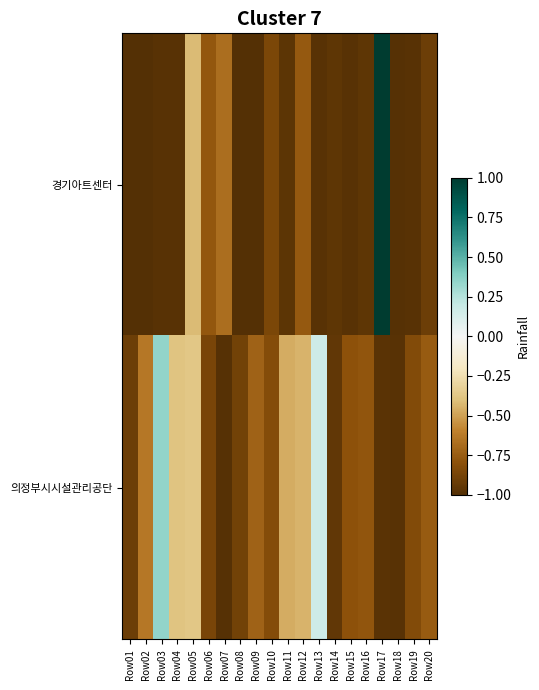

Which series has the largest range (max minus min)?

경기아트센터